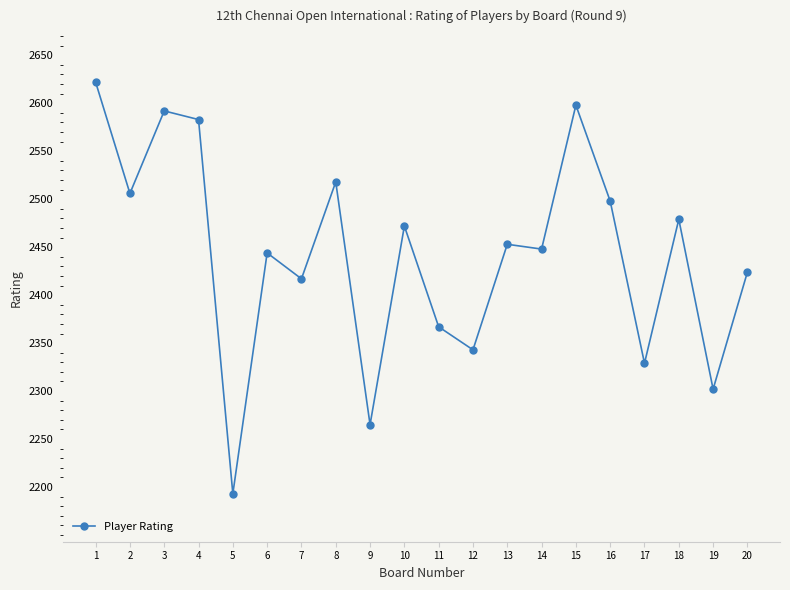

How many lines are shown in the chart?

1